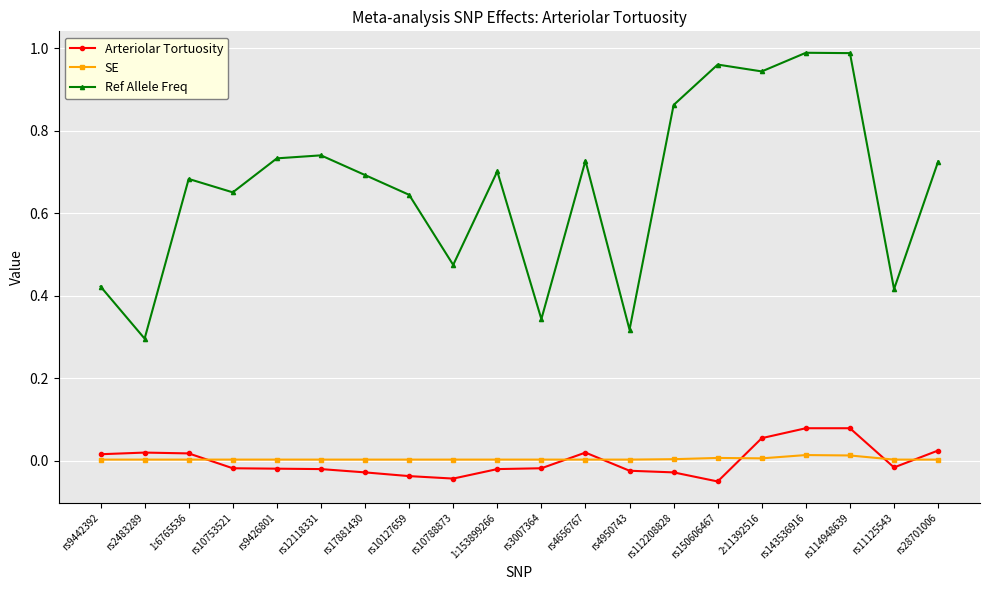

What is the difference between the Ref Allele Freq values at rs112208828 and 1:6765536?

0.2